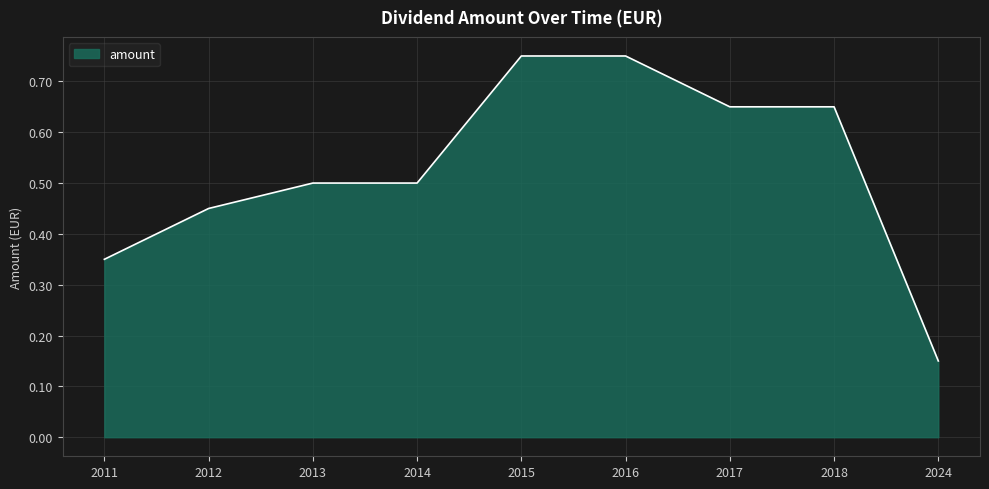

What is the difference between the maximum and minimum values?

0.6